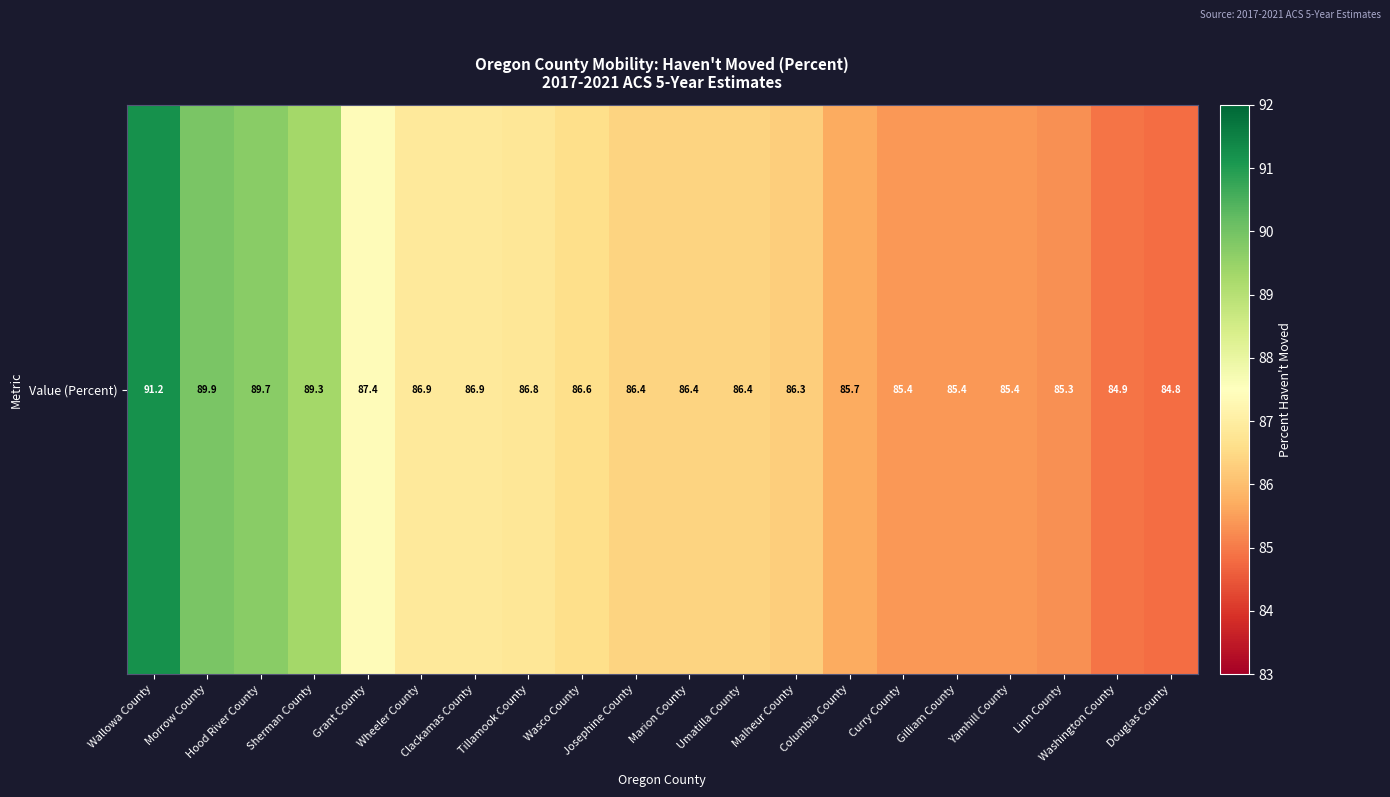

What is the ratio of the value at Gilliam County to the value at Clackamas County?

1.0